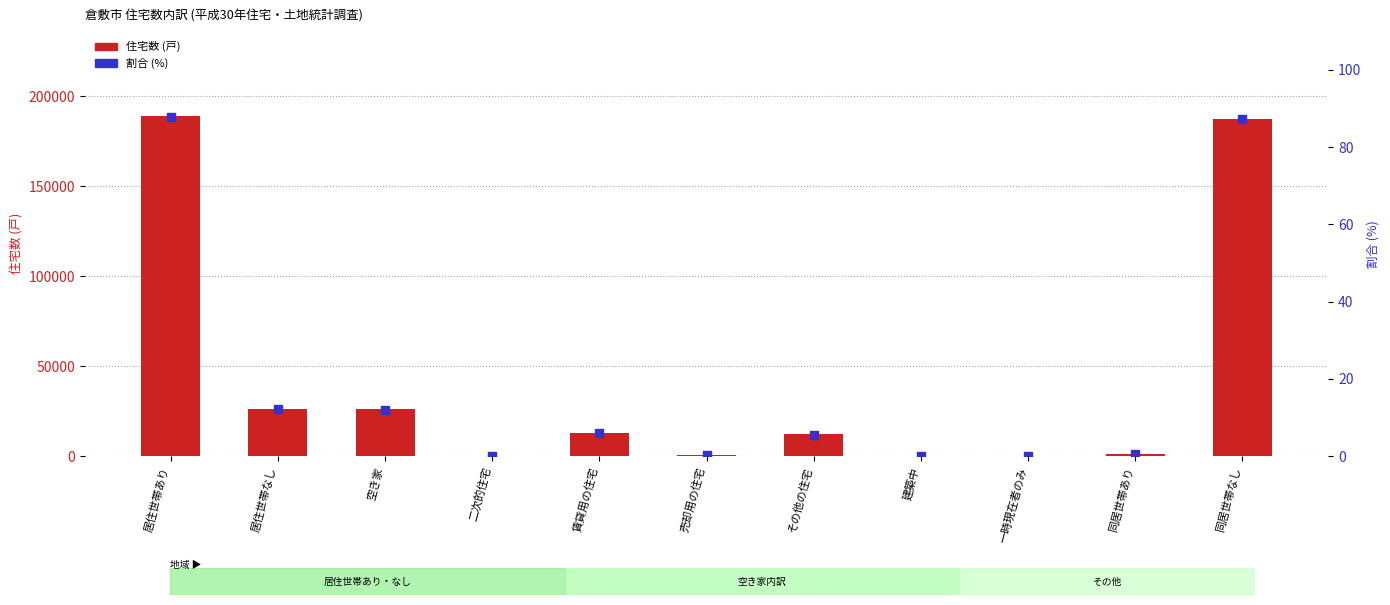

At how many categories does at least one series exceed 36444?

2